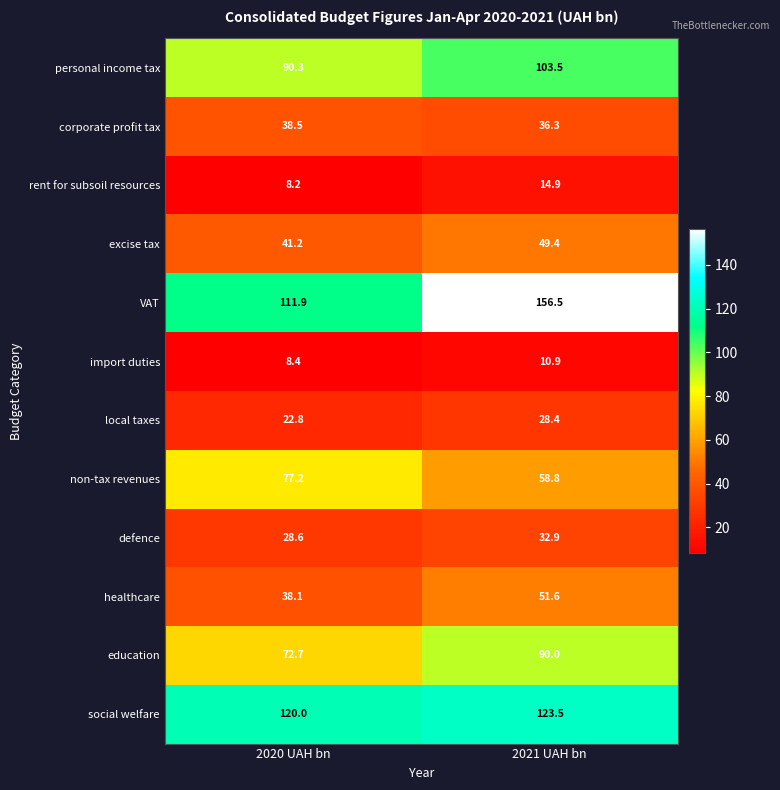

Which series changed the most between 2020 UAH bn and 2021 UAH bn?

VAT